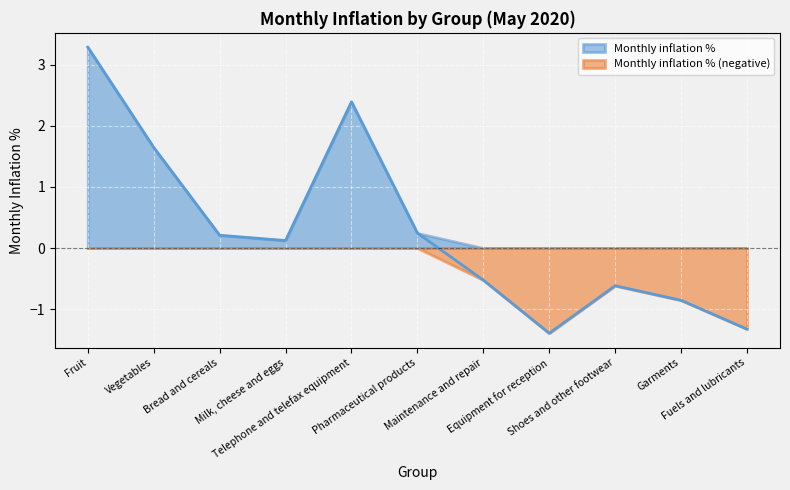

Rank the categories by value from highest to lowest.

Fruit, Telephone and telefax equipment, Vegetables, Pharmaceutical products, Bread and cereals, Milk, cheese and eggs, Maintenance and repair, Shoes and other footwear, Garments, Fuels and lubricants, Equipment for reception